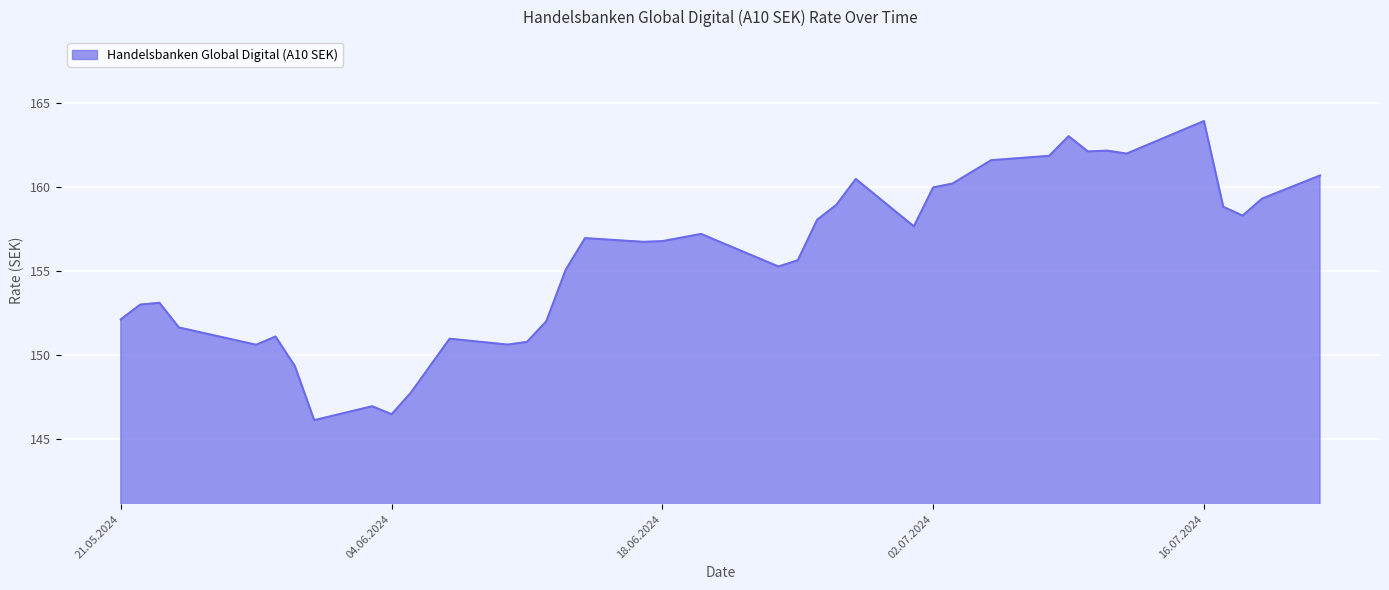

What is the difference between the maximum and minimum values?

17.8